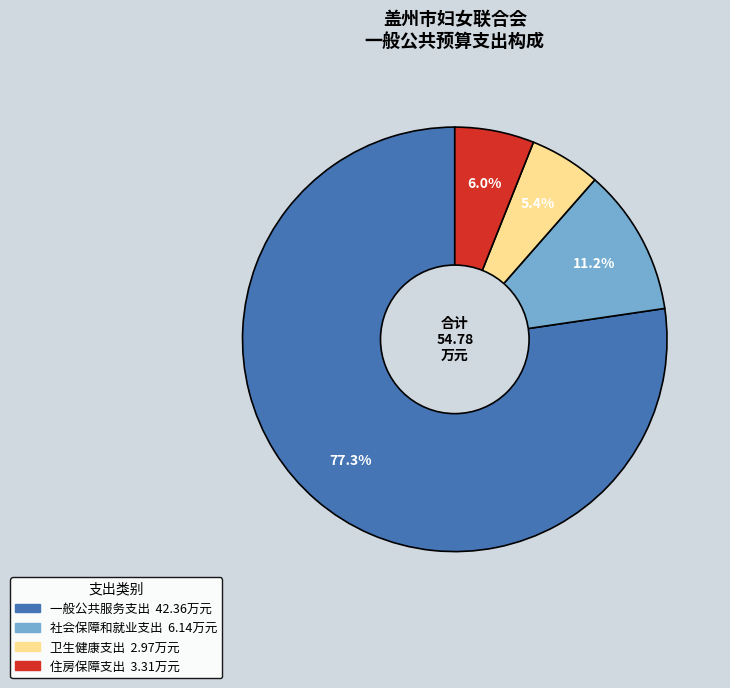

To the nearest percent, what portion does 卫生健康支出 represent?

5%